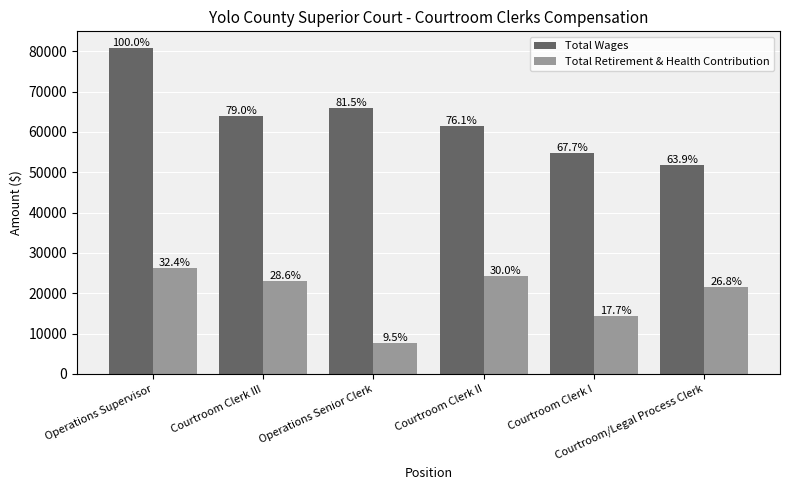

Rank the categories by Total Retirement & Health Contribution value from highest to lowest.

Operations Supervisor, Courtroom Clerk II, Courtroom Clerk III, Courtroom/Legal Process Clerk, Courtroom Clerk I, Operations Senior Clerk